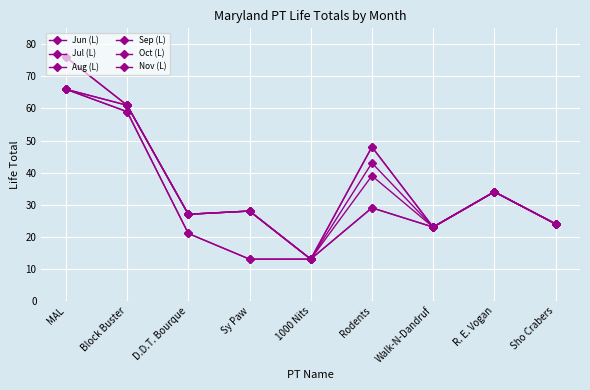

The value of Jun (L) at Sy Paw is 4. True or false?

False